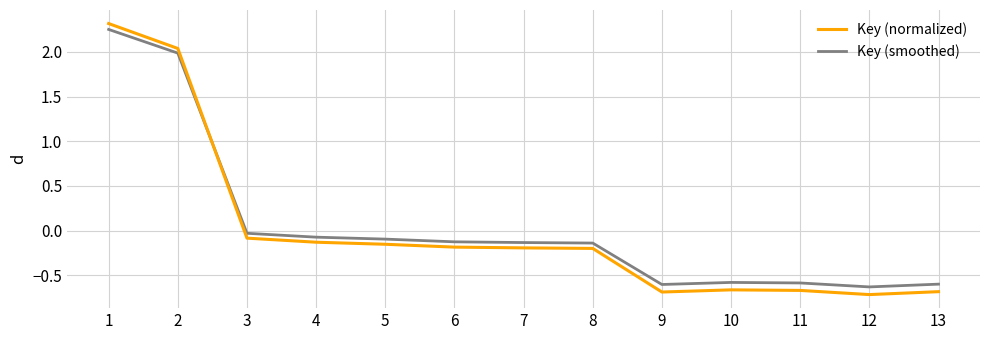

What is the difference between the highest and lowest values at 5?

0.1